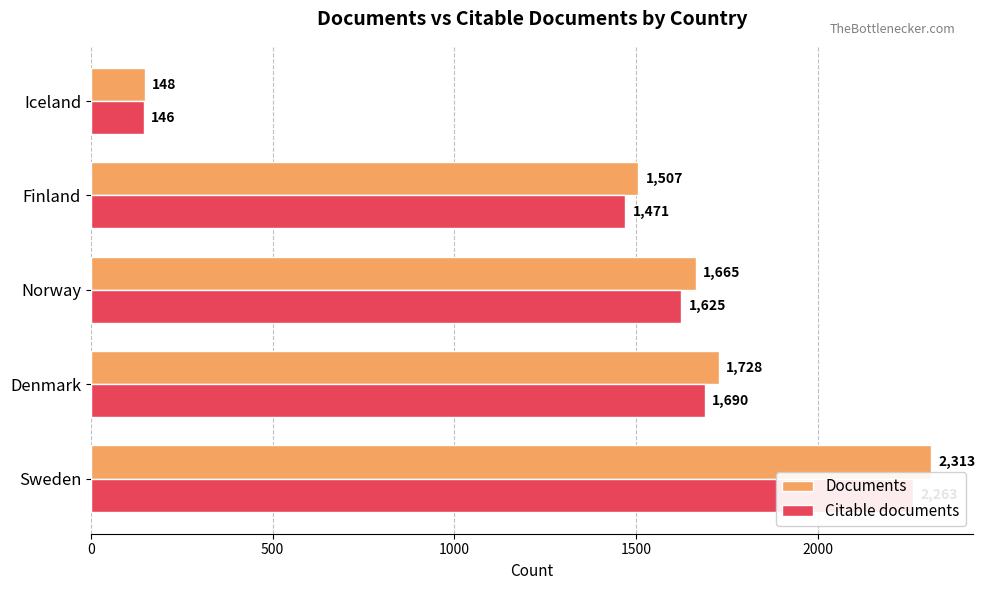

How many groups of bars are there?

5